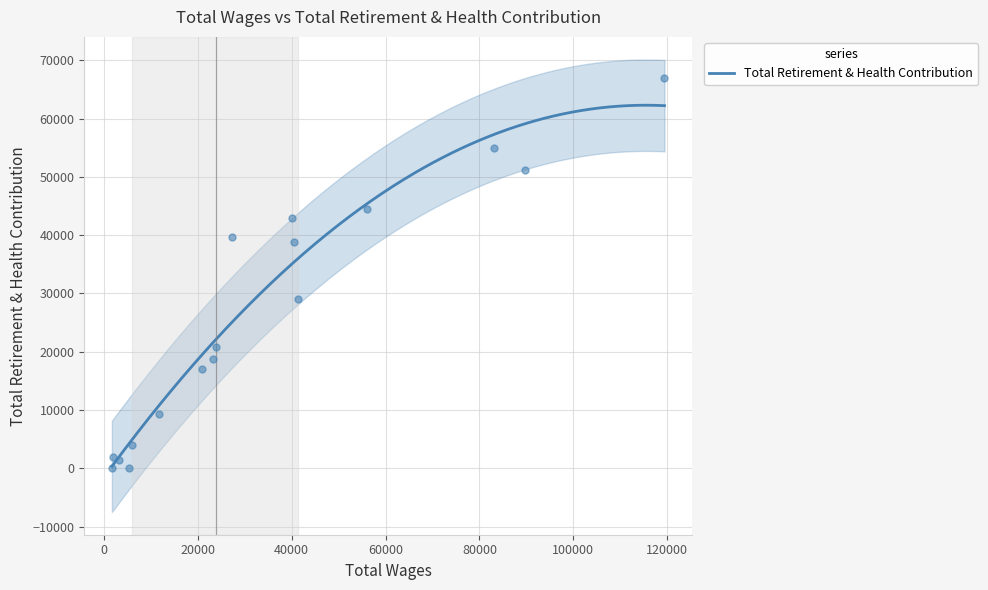

What is the ratio of the value at 7 to the value at 6?

0.9